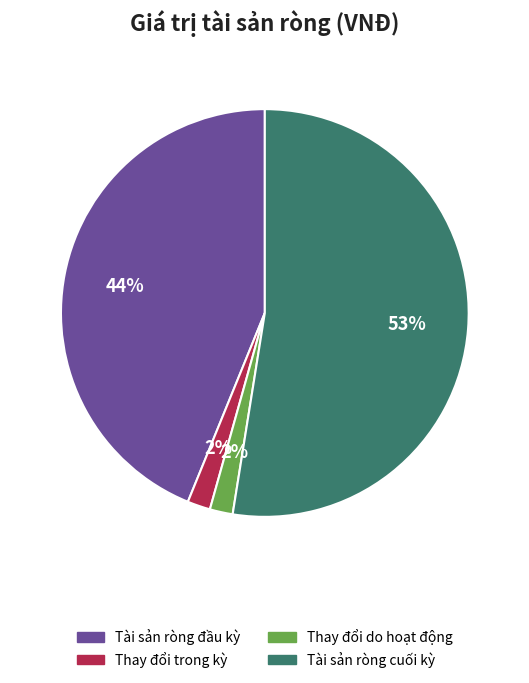

How many segments does this pie chart have?

4